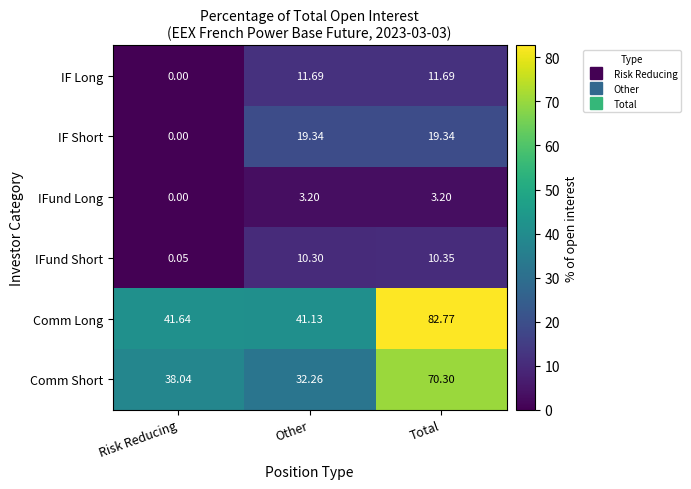

At which category is the sum across all series the highest?

Total